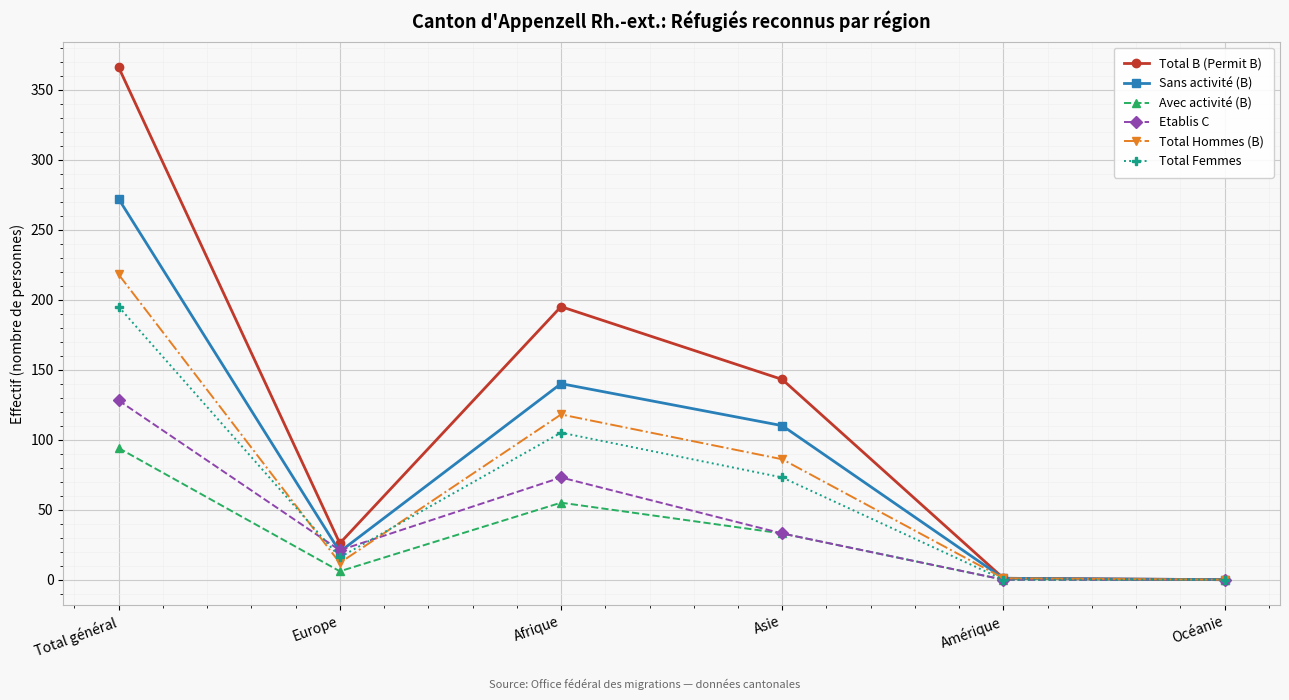

What is the label of the 3rd point from the left?

Afrique